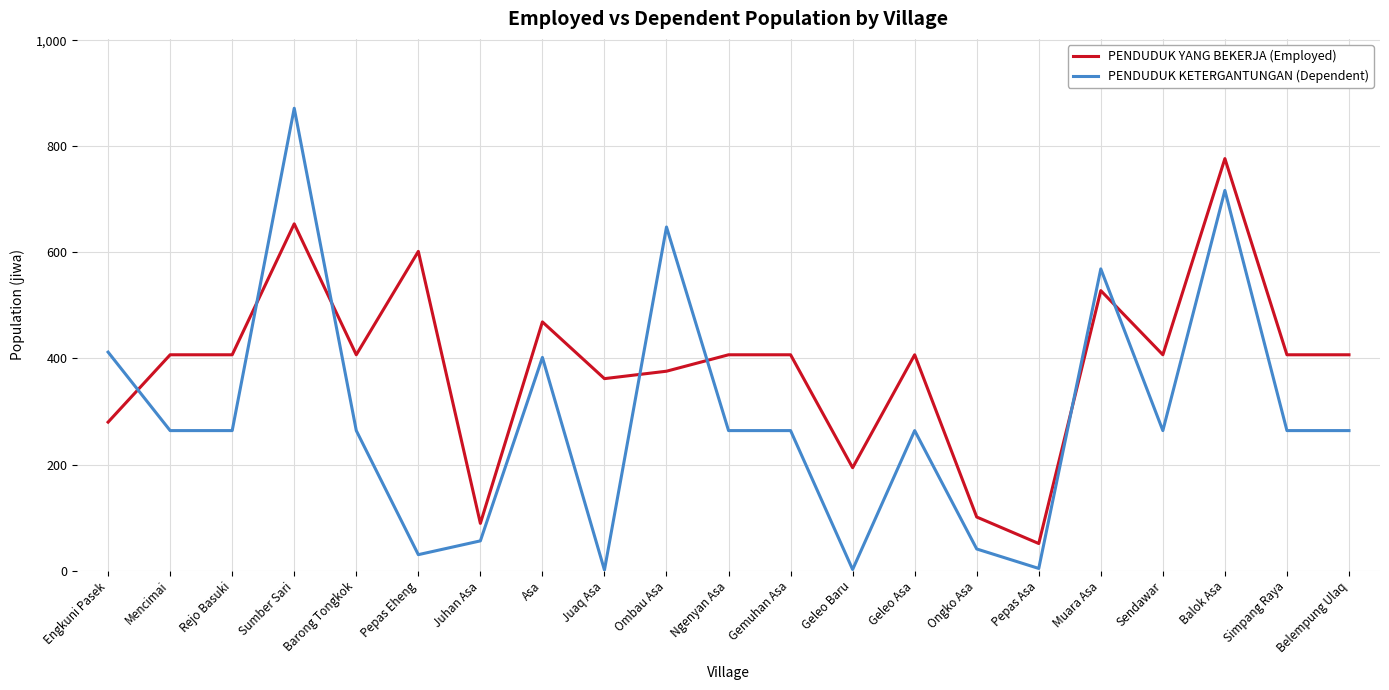

Count the number of data series in this chart.

2